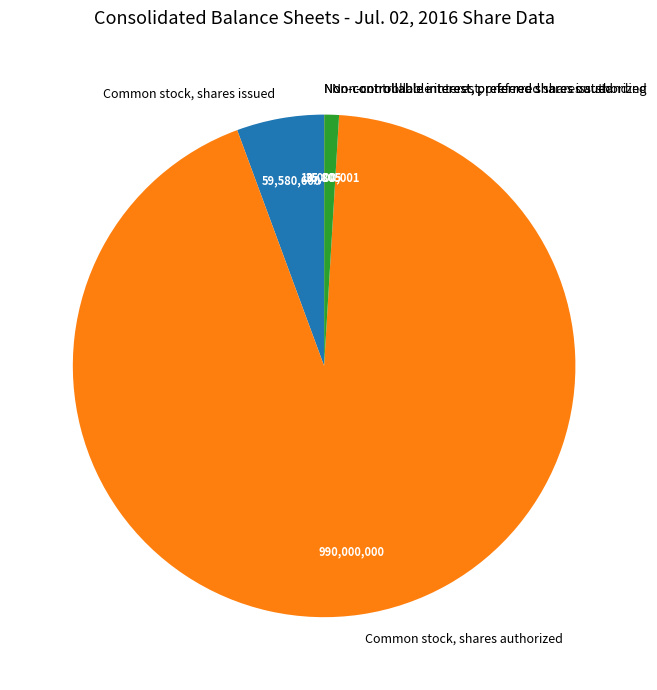

Is Common stock, shares authorized the majority of the pie?

Yes